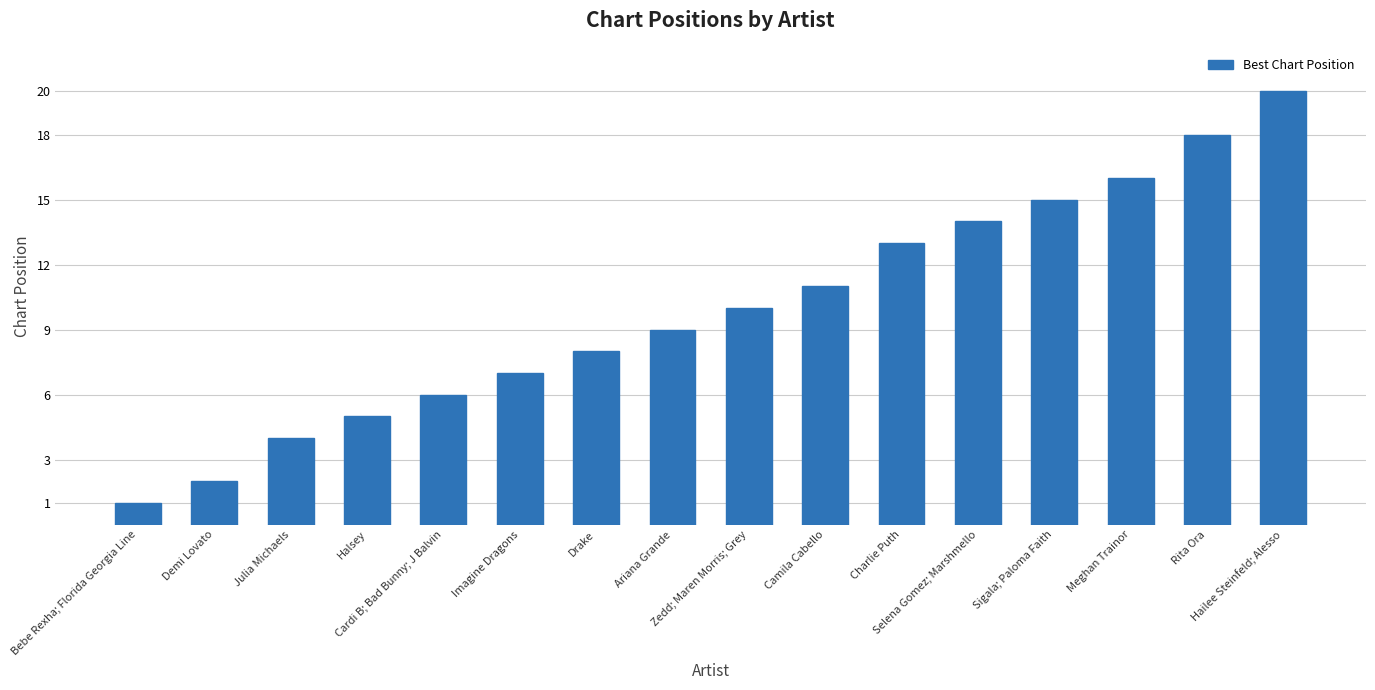

What is the difference between the second highest and second lowest values?

16